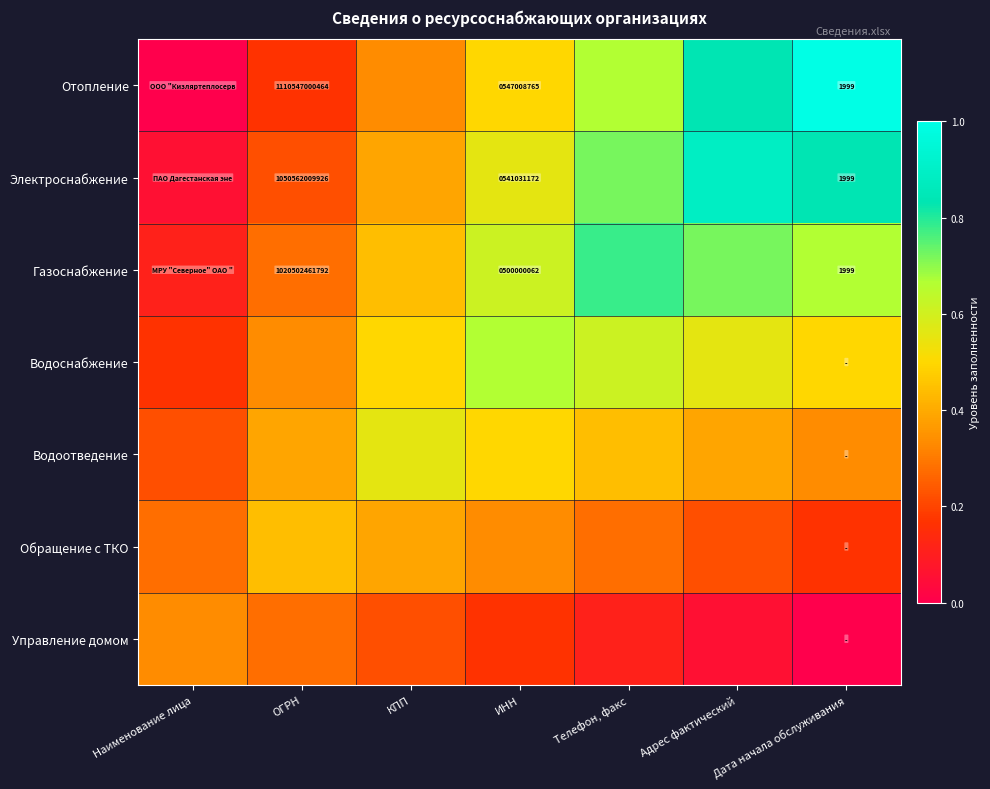

At which category is the sum across all series the highest?

Адрес фактический